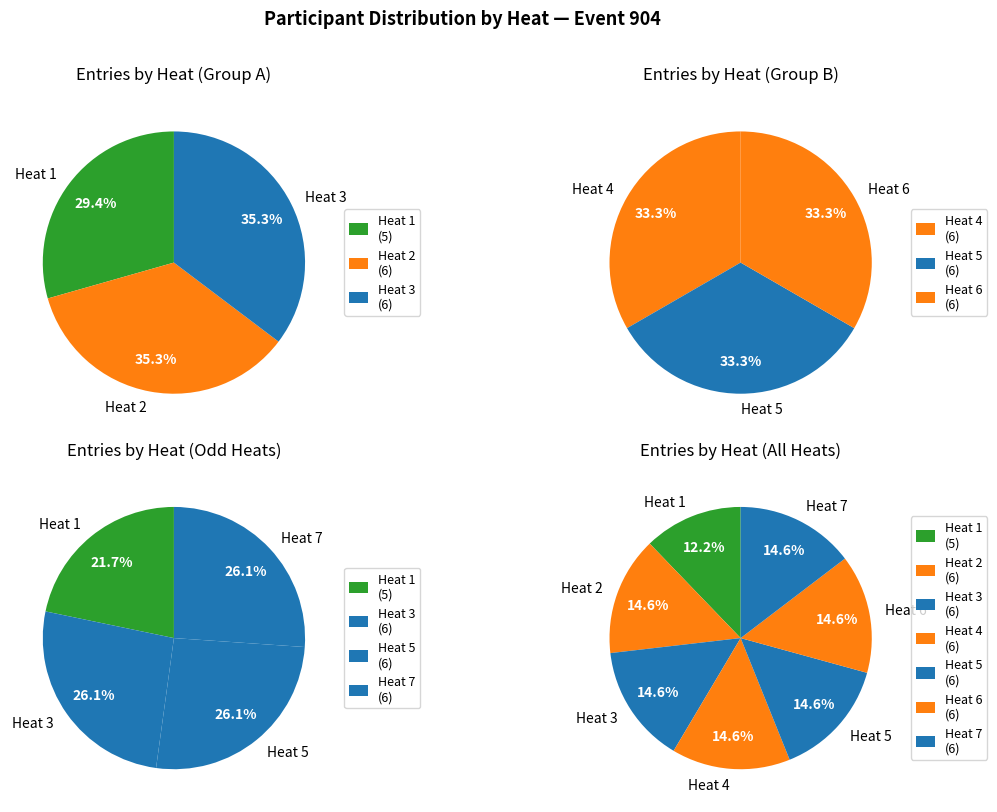

Rank the categories by value from highest to lowest.

Heat 2, Heat 3, Heat 4, Heat 5, Heat 6, Heat 7, Heat 1